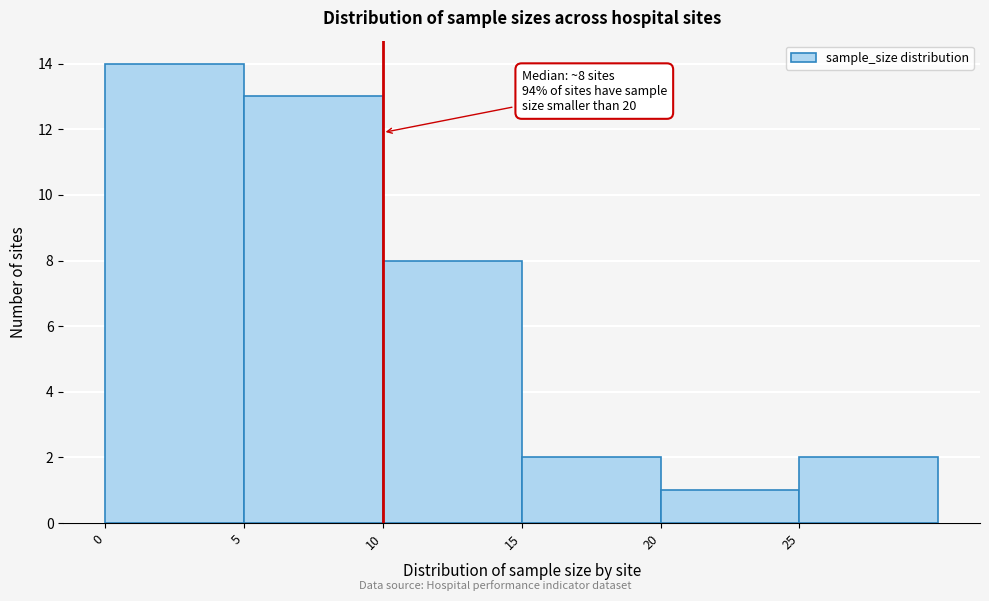

Which range on the x-axis has the tallest bar?

0 to 5